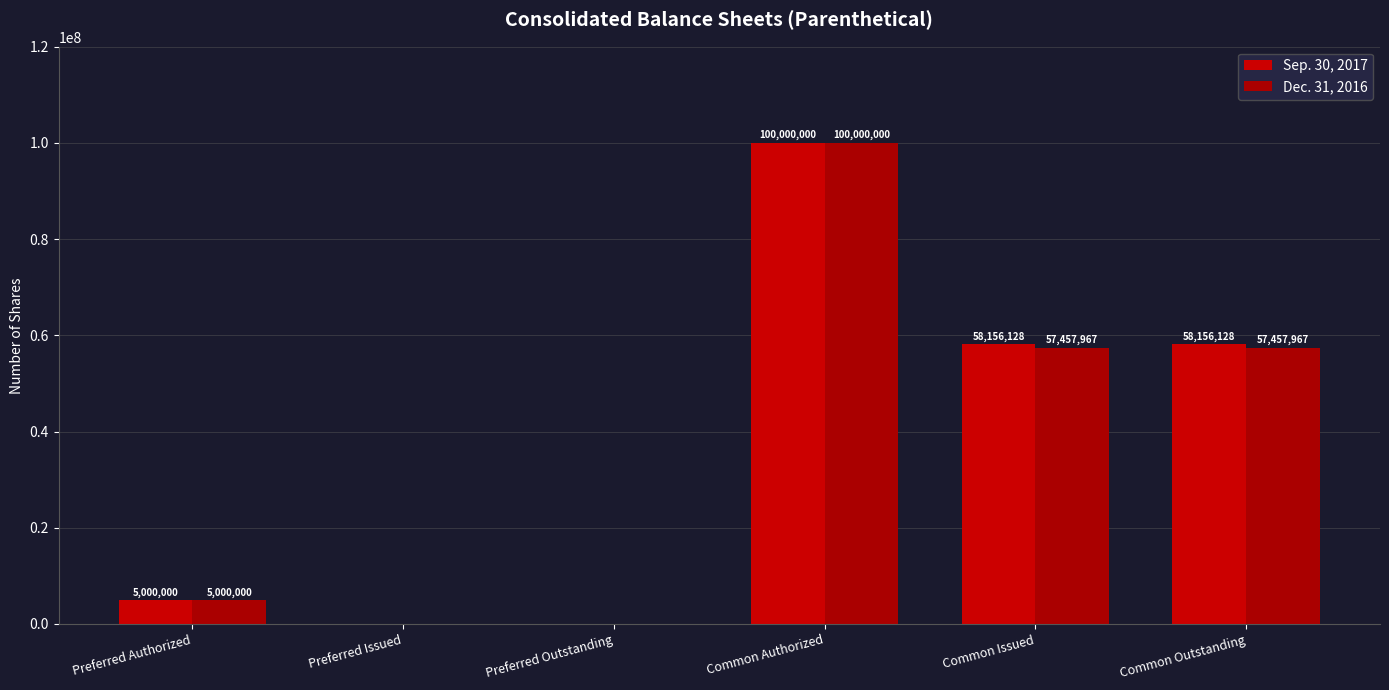

Does the chart contain stacked bars?

No